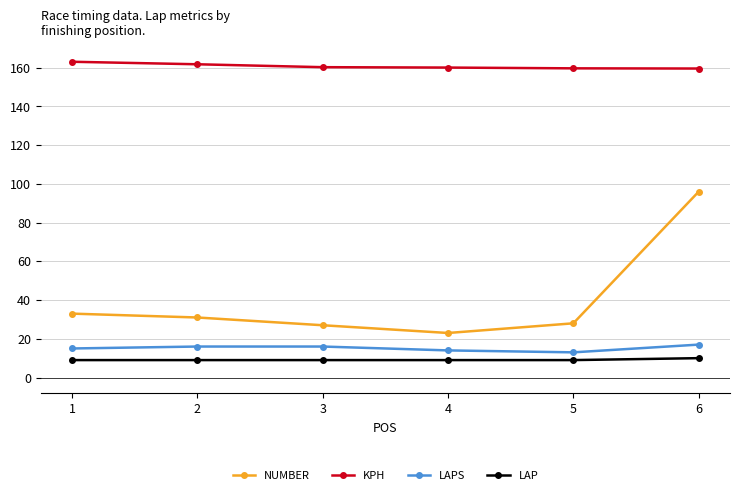

Which series has the largest range (max minus min)?

NUMBER